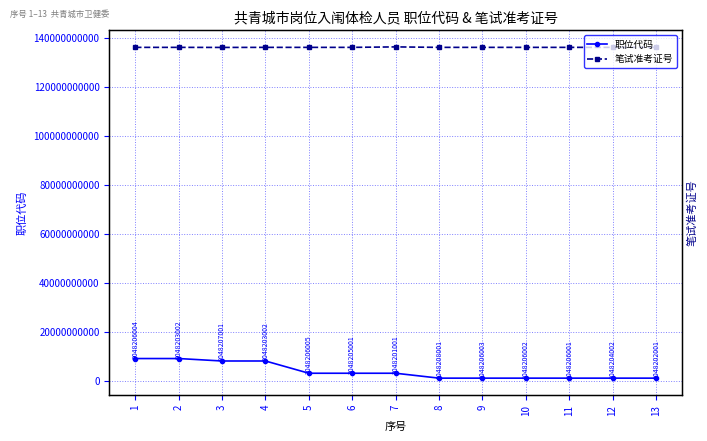

Reading right to left, what are all the values shown in this chart?

职位代码: 1048202001	1048204002	1048206001	1048206002	1048206003	1048208001	3048201001	3048205001	3048206005	8048203002	8048207001	9048203002	9048206004
笔试准考证号: 136041303602	136041302929	136041303607	136041300315	136041301606	136041300511	136231601104	136040903519	136040902316	136041302925	136013303001	136040902705	136040903810